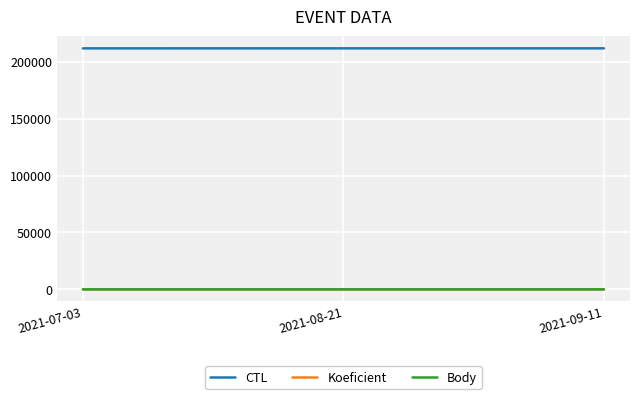

The Body series shows 7 at 2021-09-11. True or false?

True